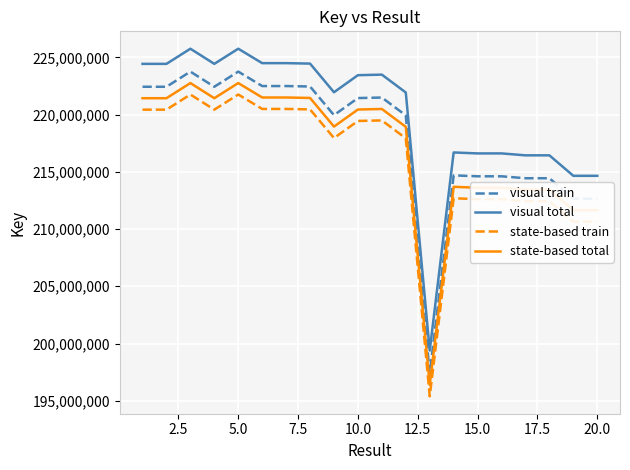

What is the minimum value shown in the chart?

195387175